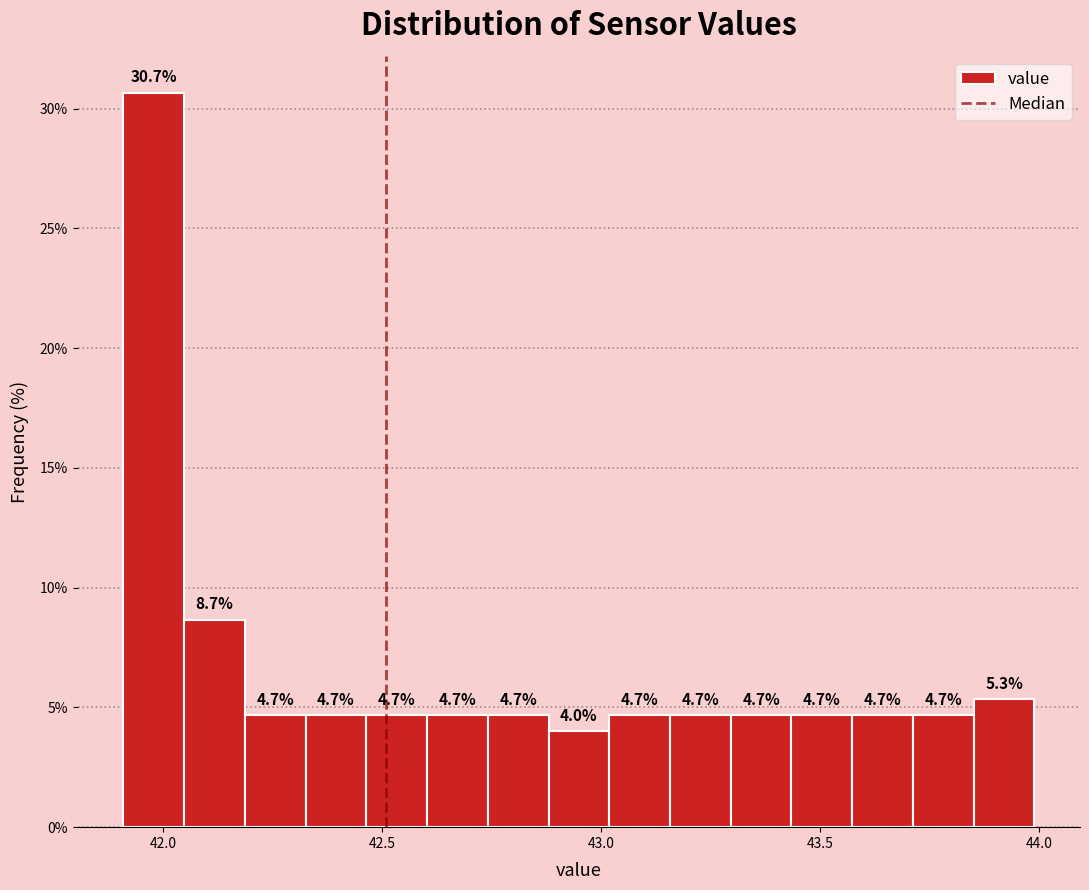

Around what value on the x-axis is the tallest bar? Give the approximate position of its centre, as read against the axis.

42.00